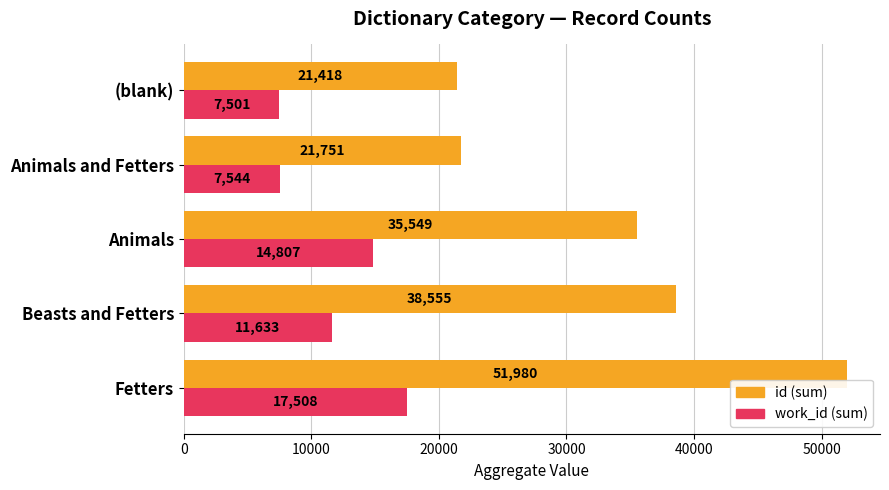

Count the number of categories in the chart.

5